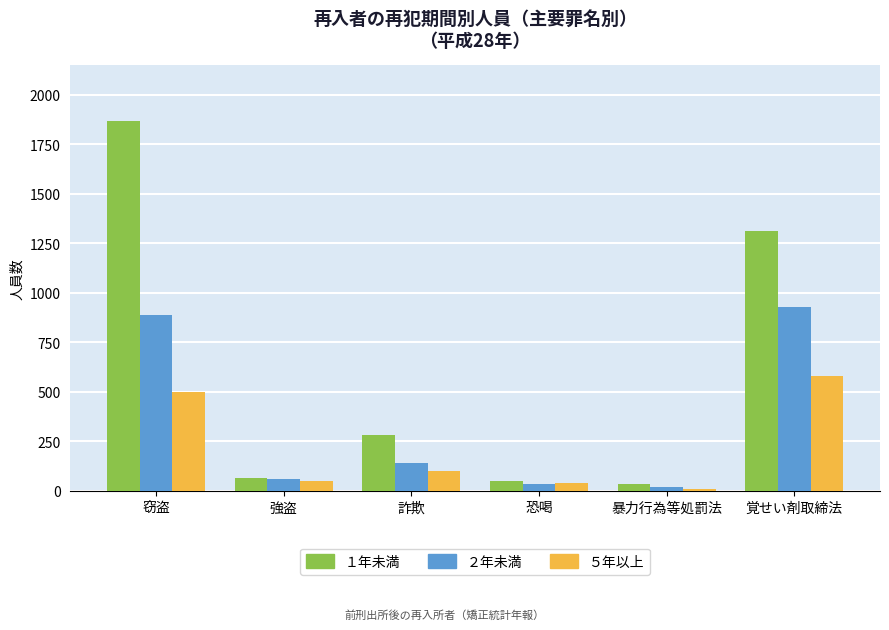

At which category is the sum across all series the highest?

窃盗